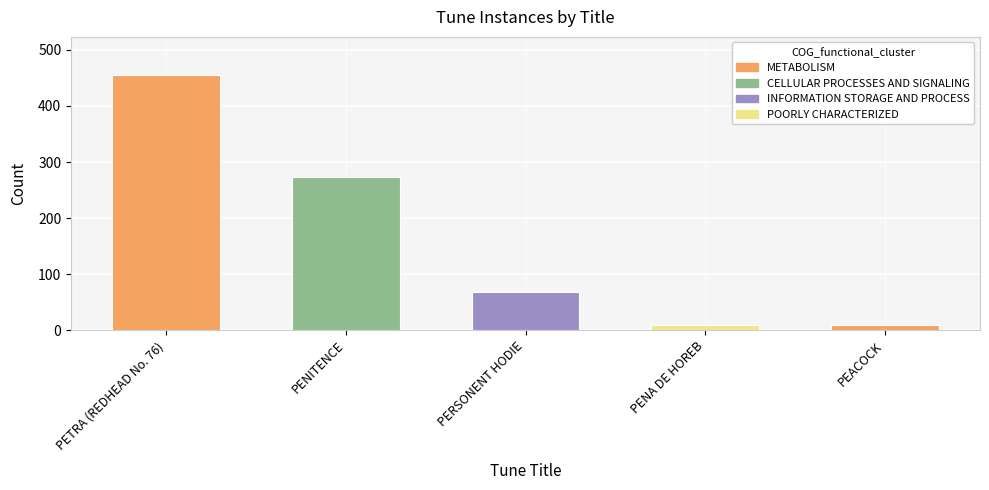

Does the chart contain stacked bars?

No